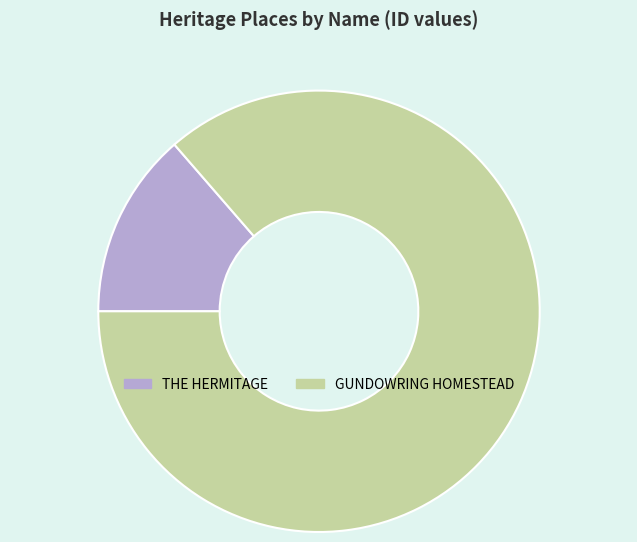

Is there a majority slice in this chart?

Yes